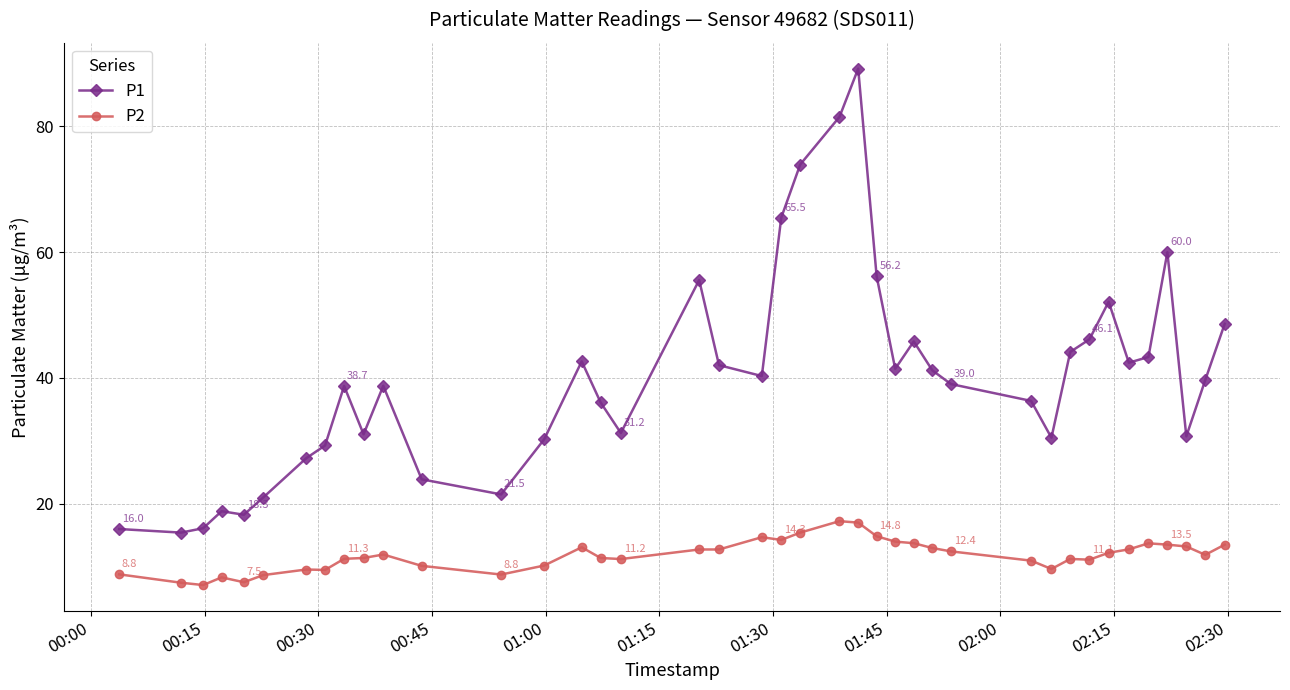

True or false: P1 has more than 2 points higher than both neighbors.

True